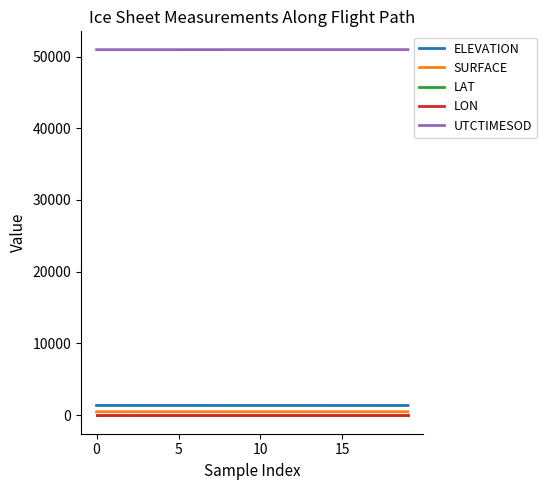

Which series has the largest total across all categories?

UTCTIMESOD